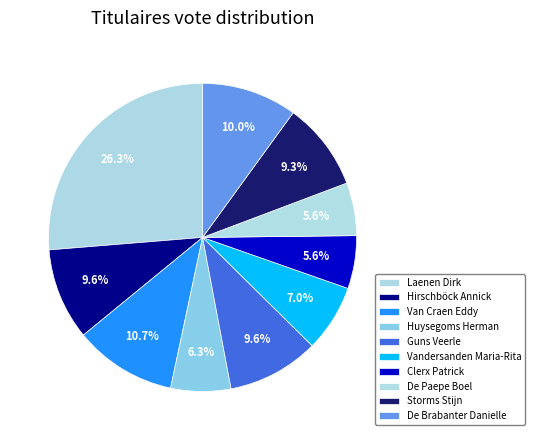

Do Guns Veerle and Hirschböck Annick together represent more than half of the pie?

No